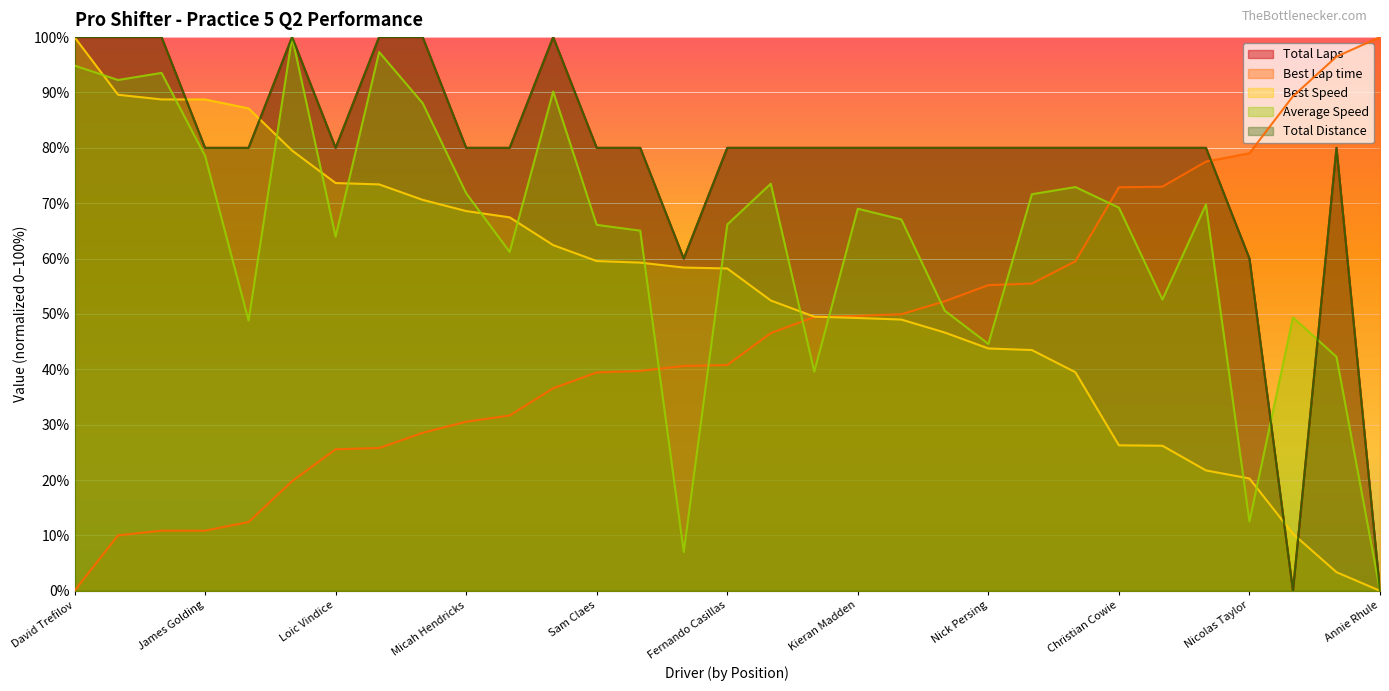

What is the approximate value of Total Distance at Ayrton Hernandez?

80.0